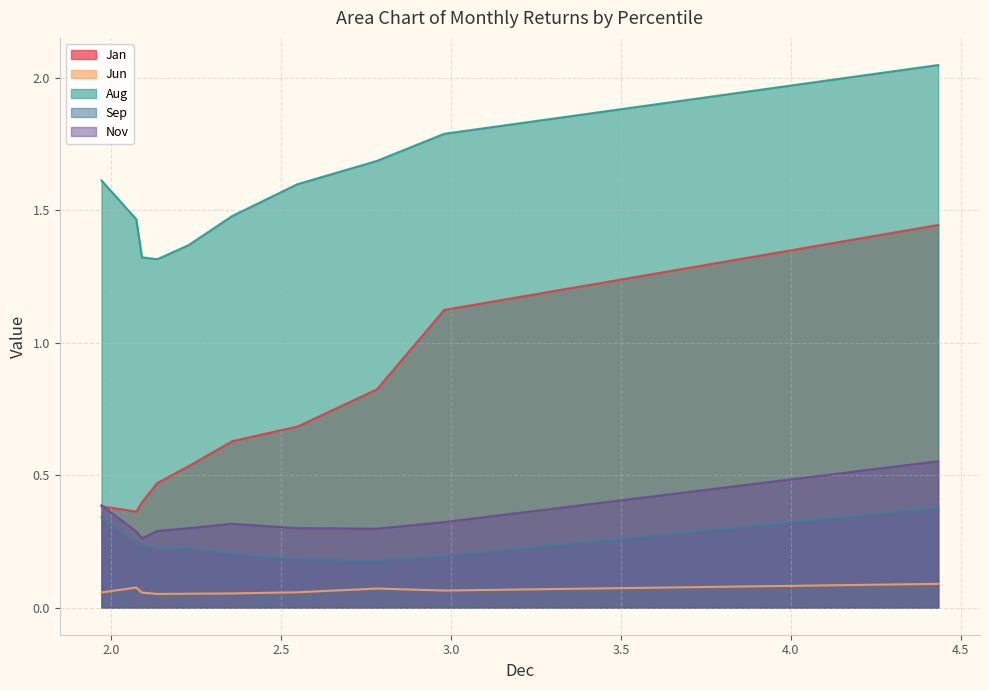

What is the difference between the maximum and minimum values in the Nov series?

0.3